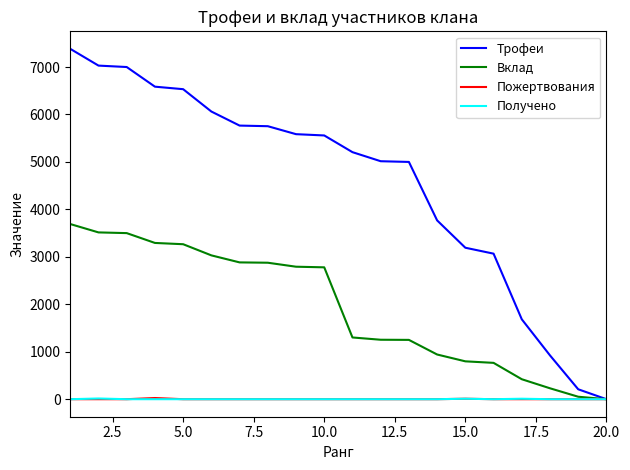

Which series has the widest spread of values?

Трофеи